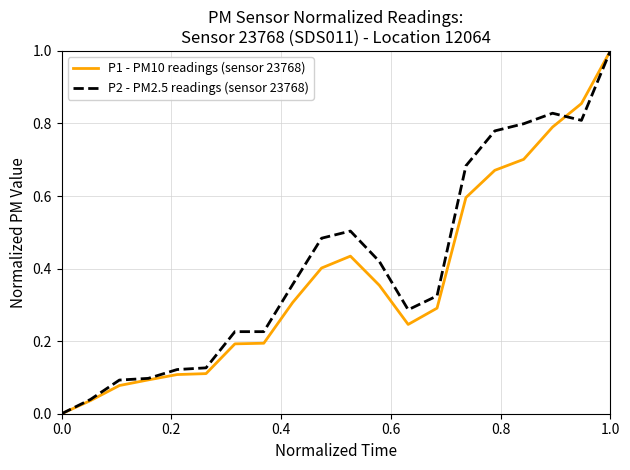

What is the highest value of the P1 - PM10 readings (sensor 23768) series?

1.0